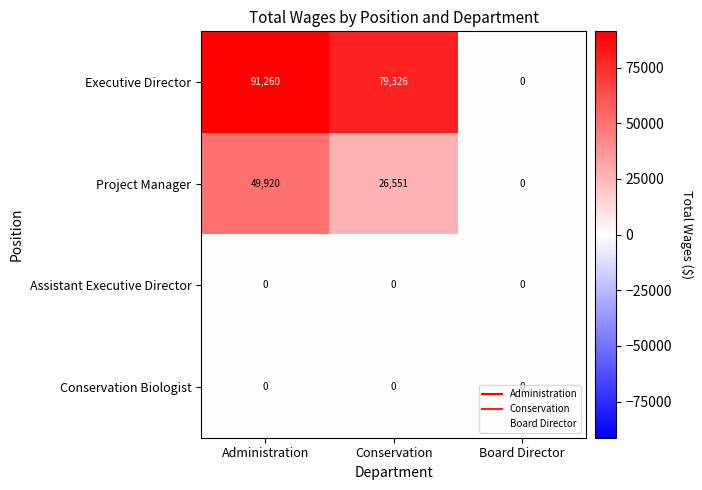

At which label does Project Manager reach its minimum?

Board Director